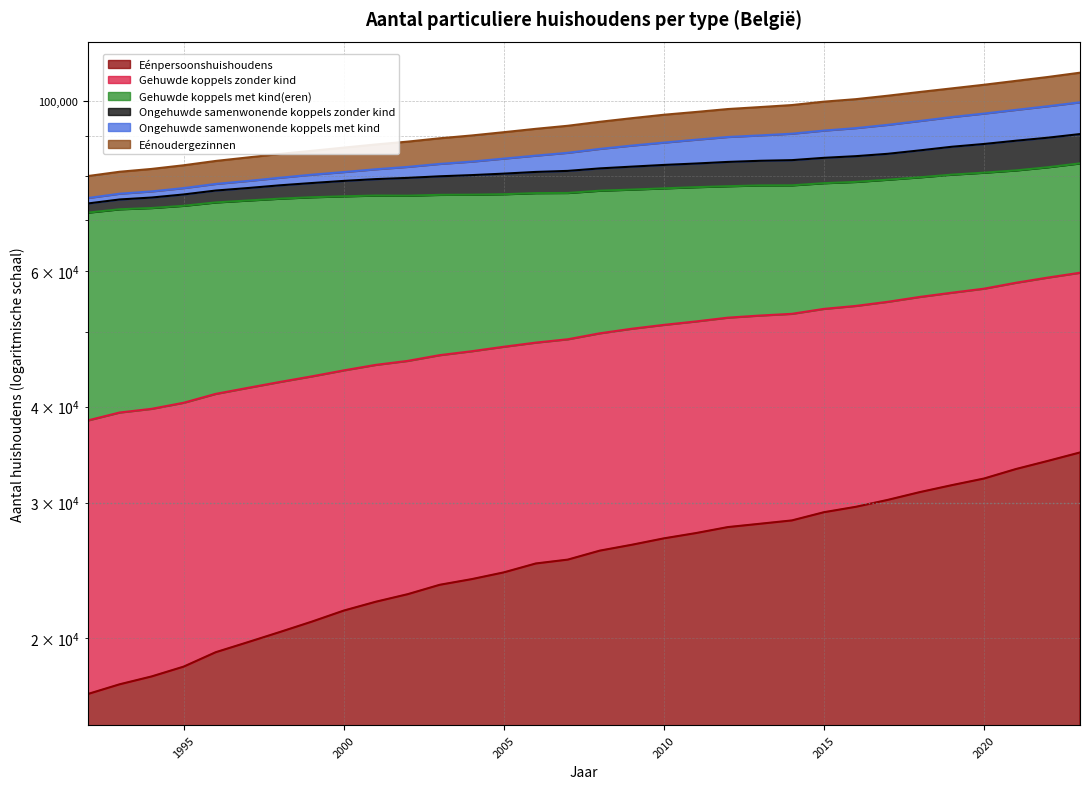

True or false: Eénoudergezinnen and Ongehuwde samenwonende koppels met kind cross at least once.

False